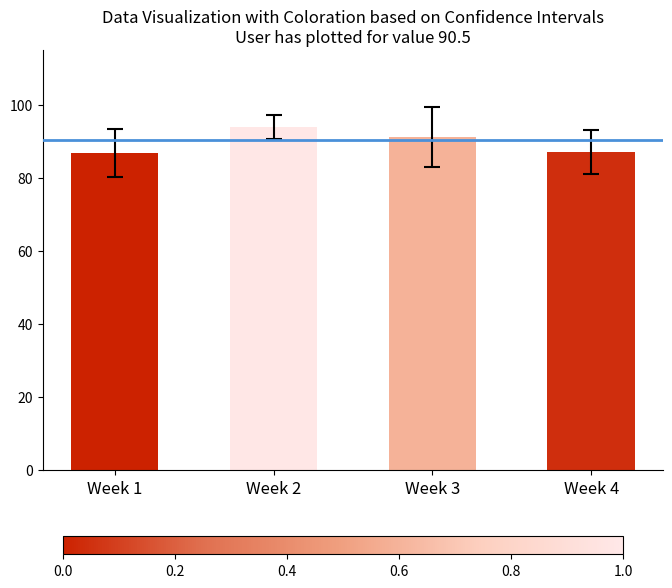

What is the value of the 2nd bar from the left?

94.0